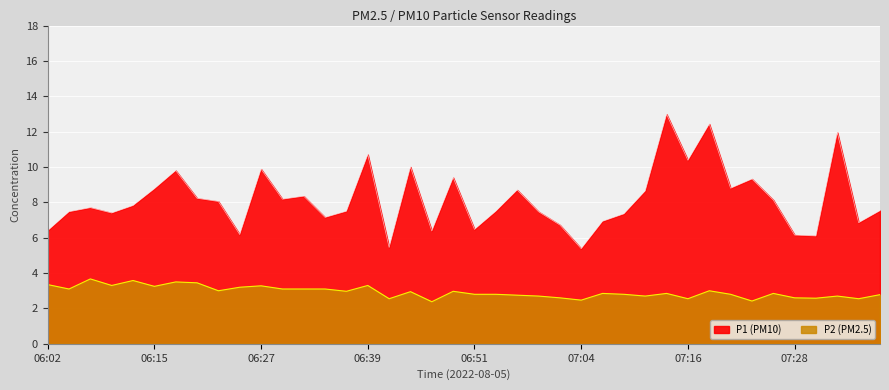

How many lines are shown in the chart?

2